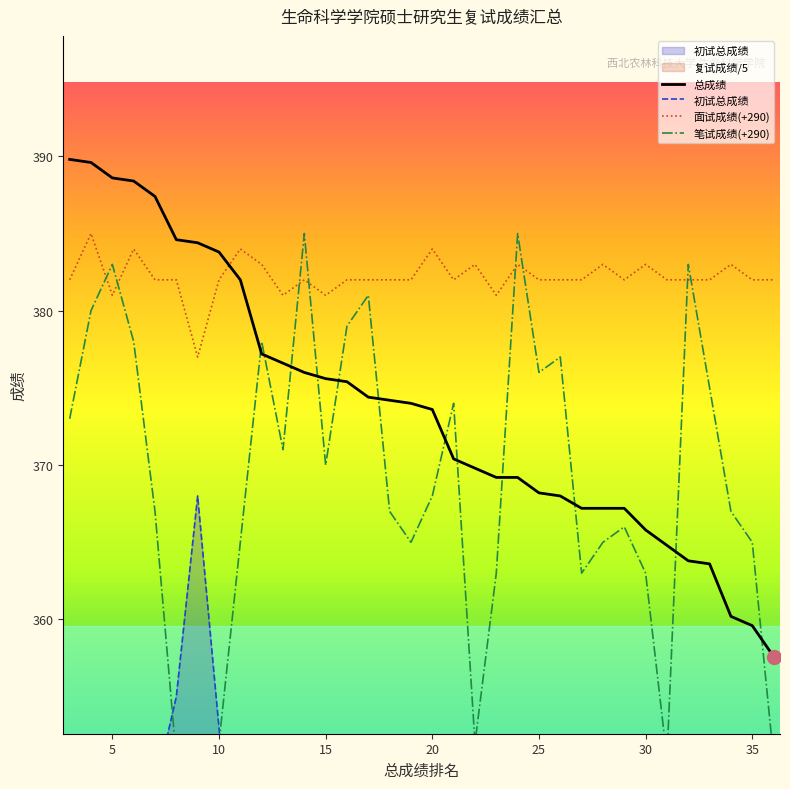

After their last crossing, which series has the higher values: 面试成绩(+290) or 总成绩?

面试成绩(+290)